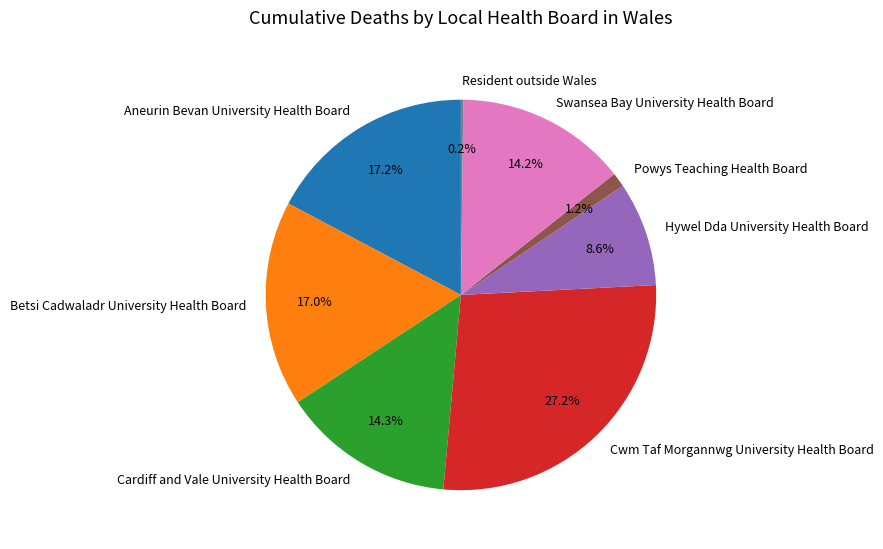

To the nearest percent, what percentage of the pie is Cardiff and Vale University Health Board?

14%